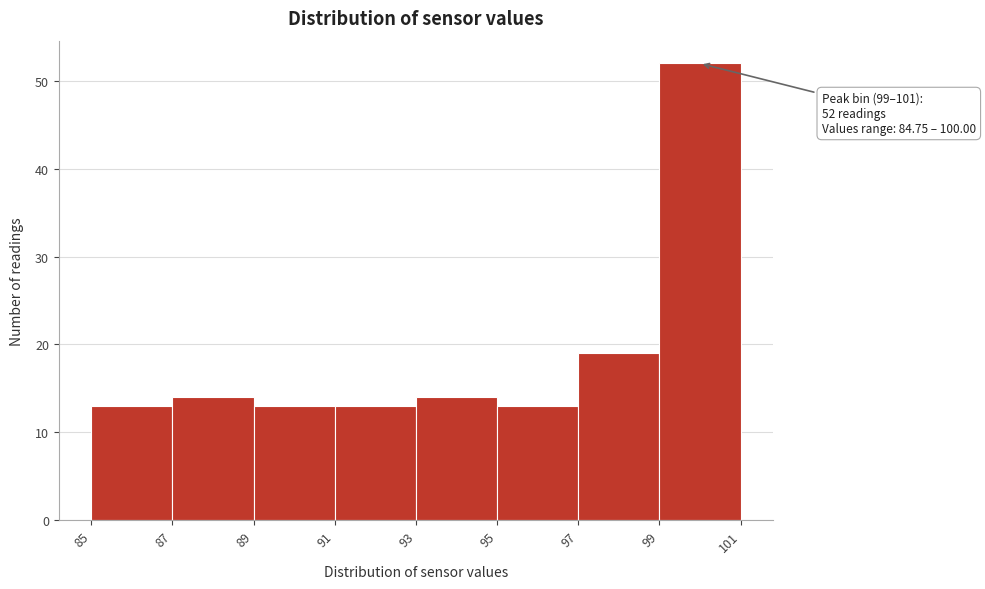

Over which range of the x-axis is the bar tallest?

99 to 101